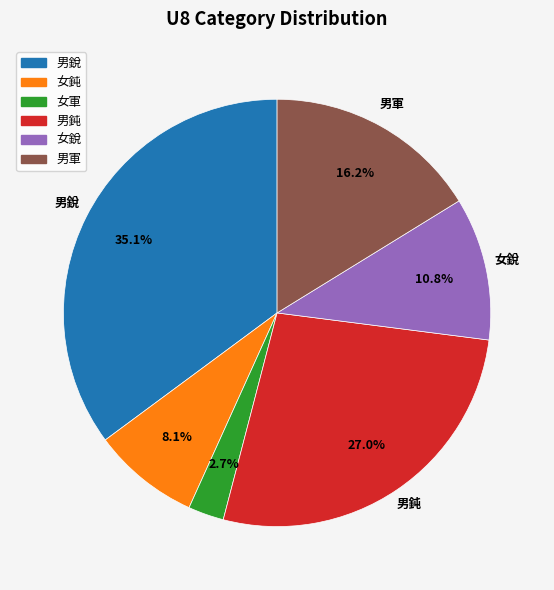

Does any single category account for the majority?

No